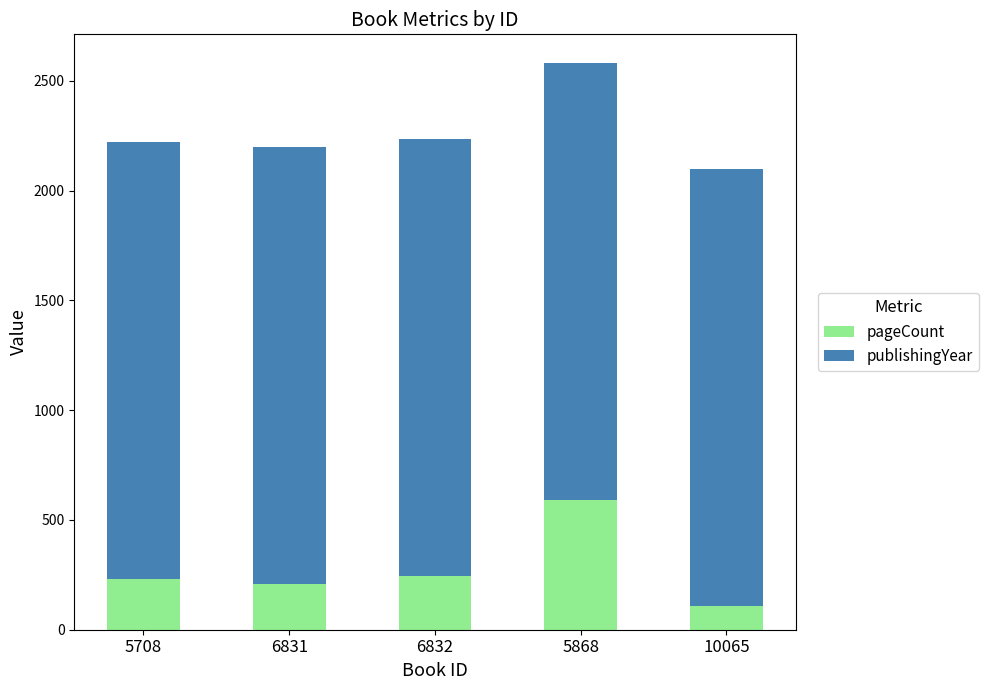

True or false: pageCount has a value of 120 at 5868.

False